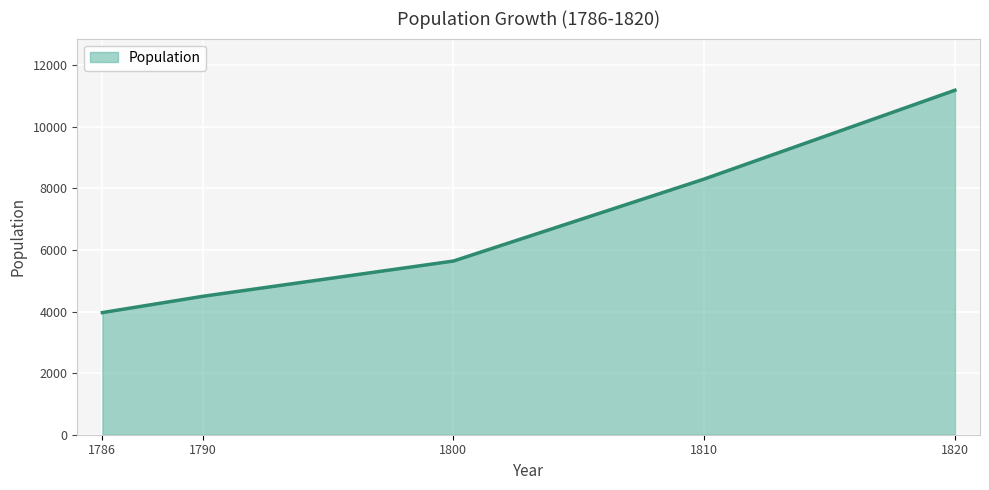

How many lines are shown in the chart?

1